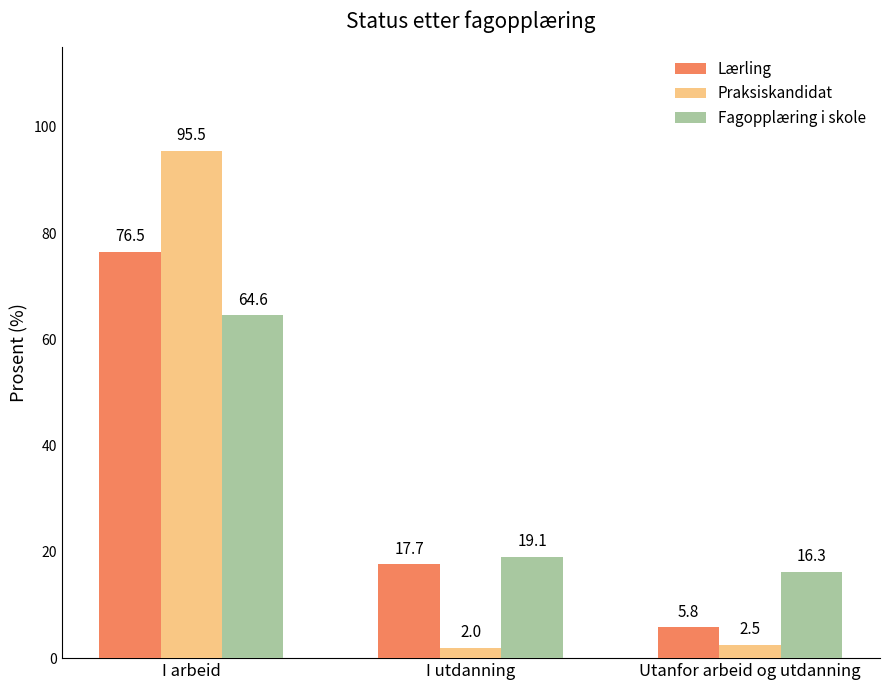

Which series changed the most between I utdanning and Utanfor arbeid og utdanning?

Lærling